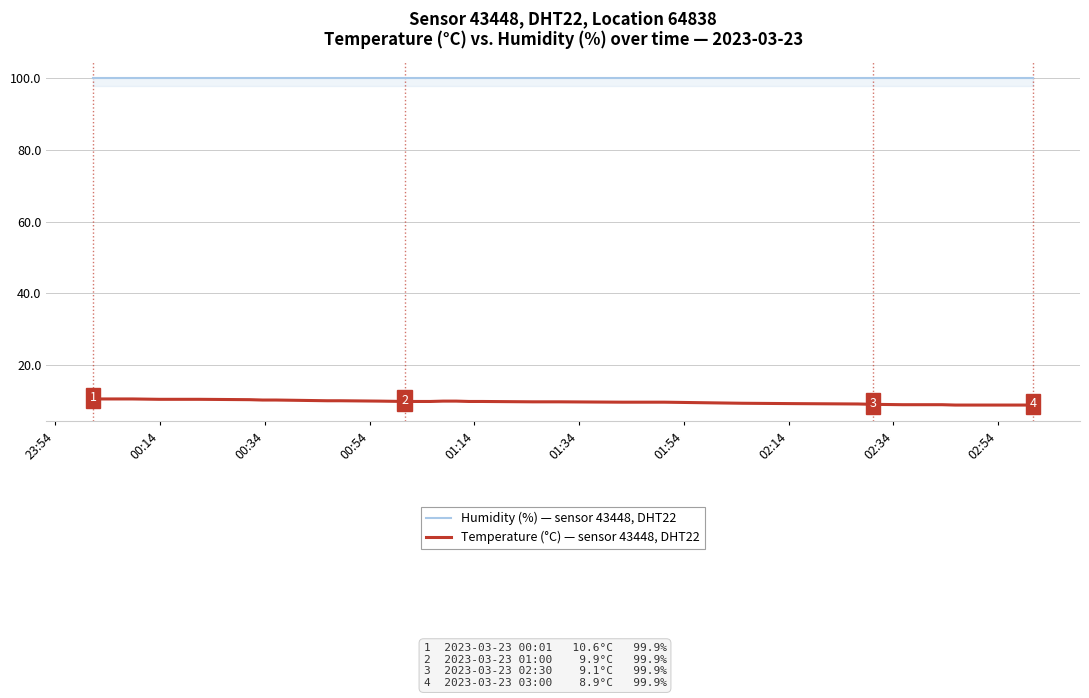

Does the chart have visible grid lines?

Yes